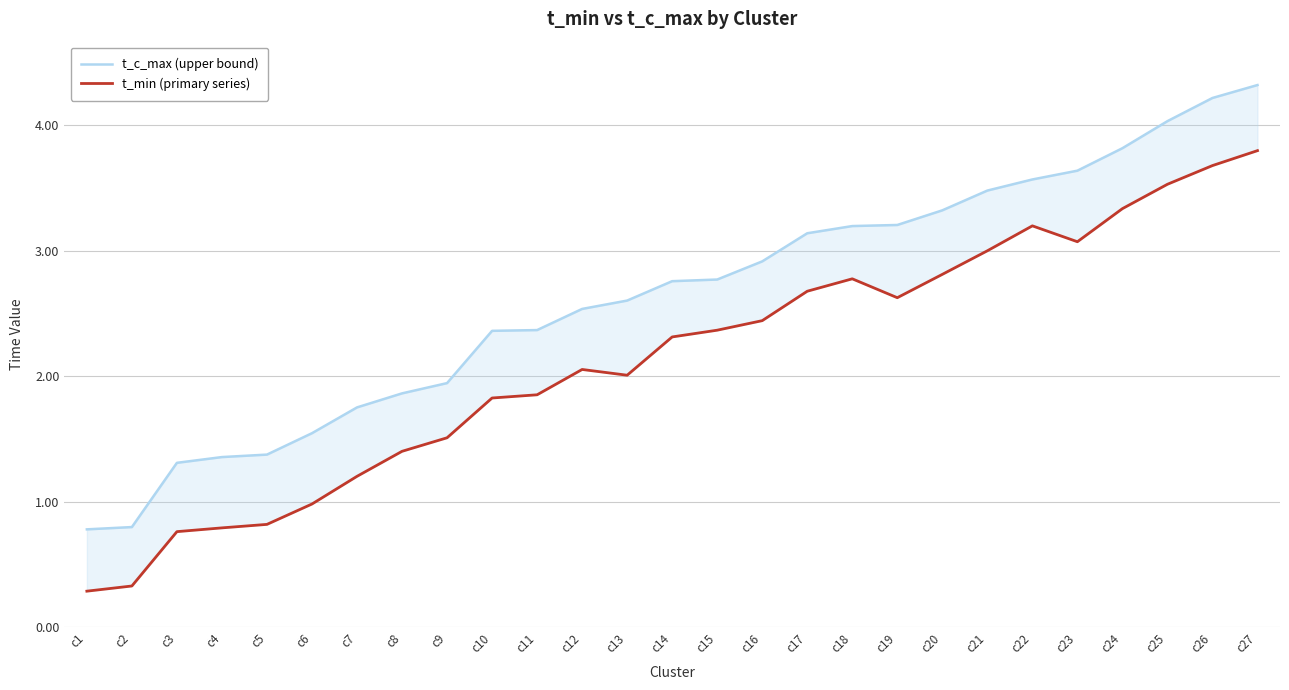

Does the chart have visible grid lines?

Yes